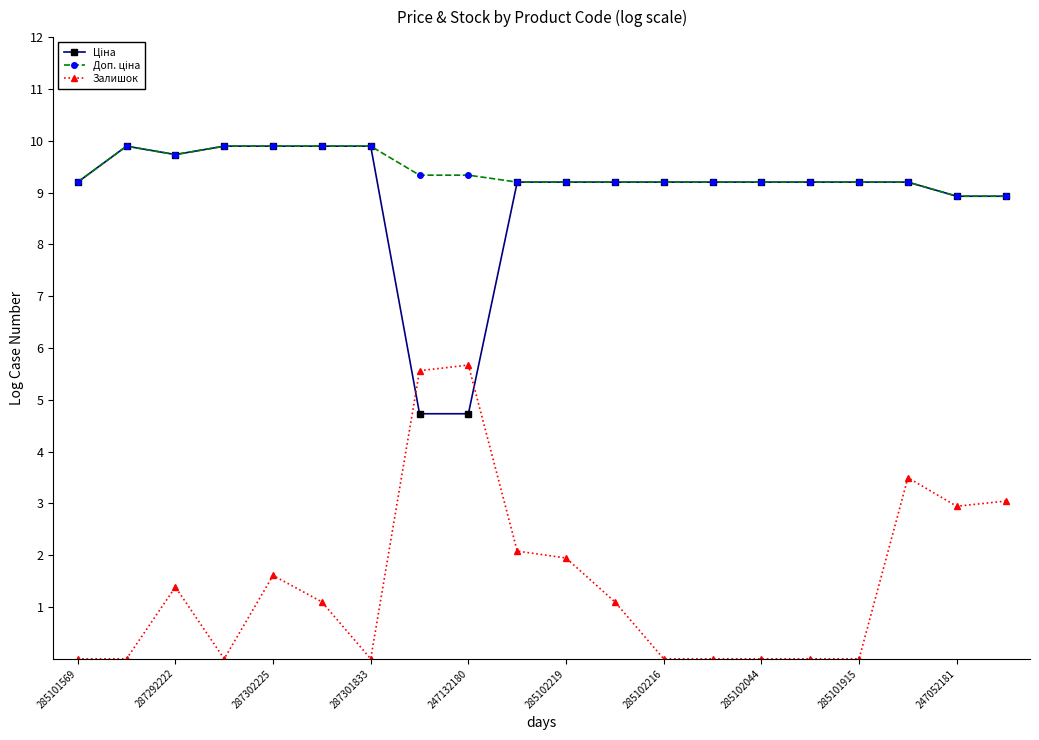

Which series has the widest spread of values?

Залишок